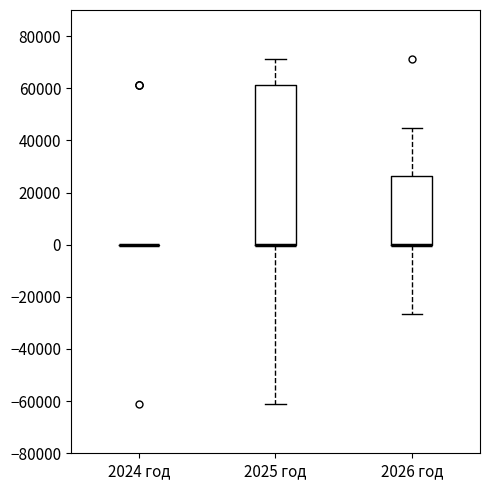

Which box is the tallest, from its lower edge to its upper edge?

2025 год